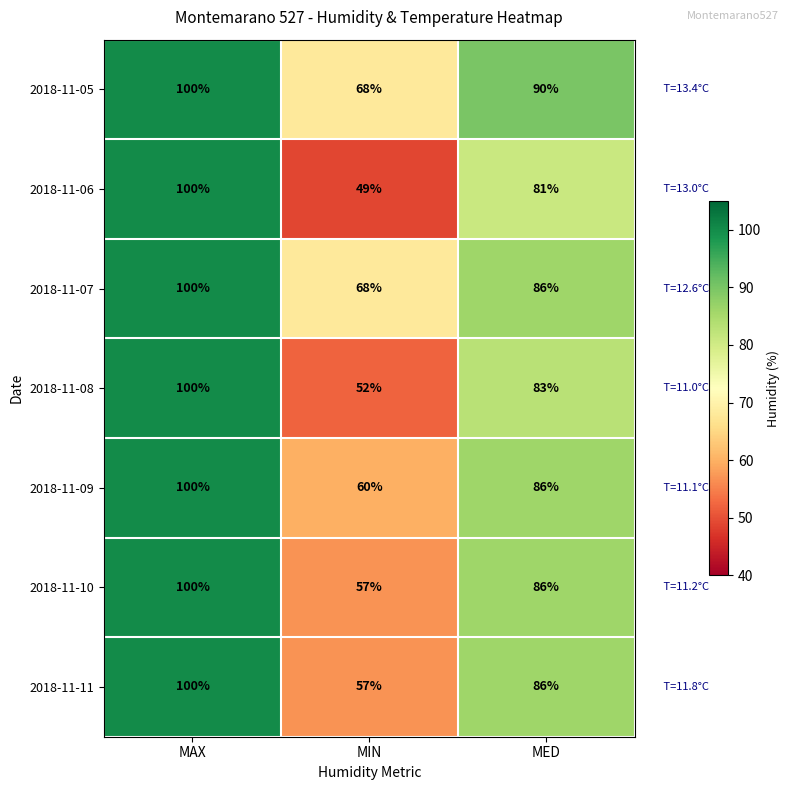

Which series has the widest spread of values?

2018-11-06